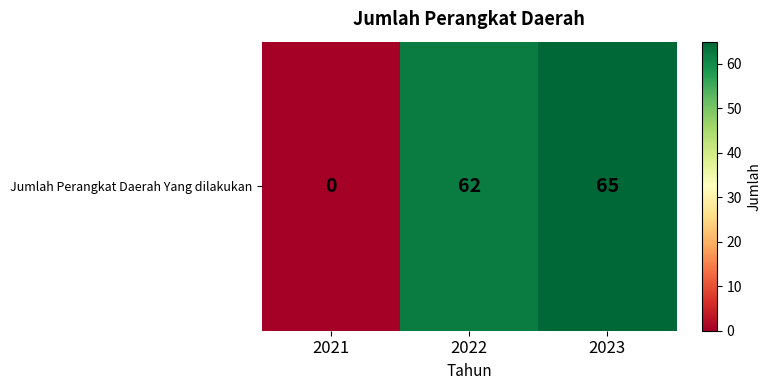

Rank the categories by value from highest to lowest.

2023, 2022, 2021